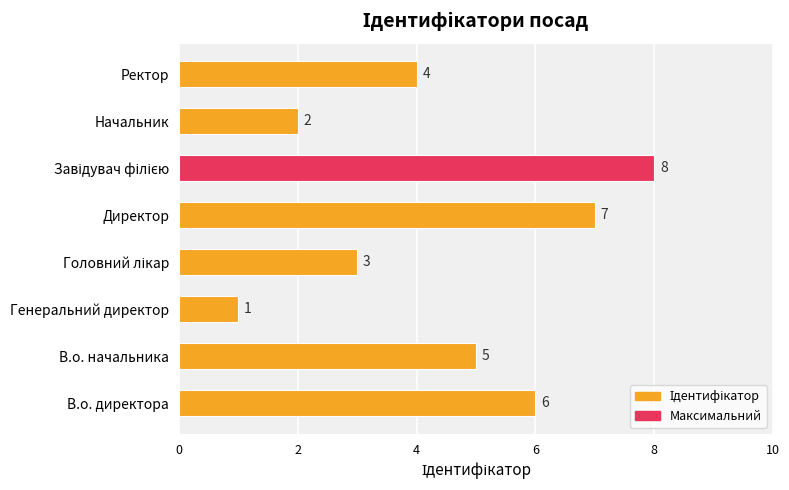

Which category has the lowest value across all series?

Генеральний директор